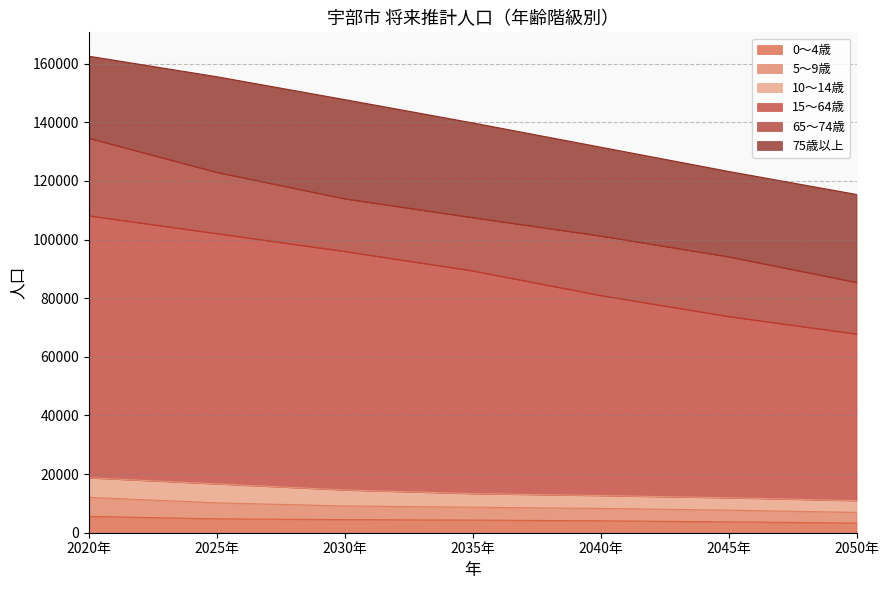

Does the chart have visible grid lines?

Yes